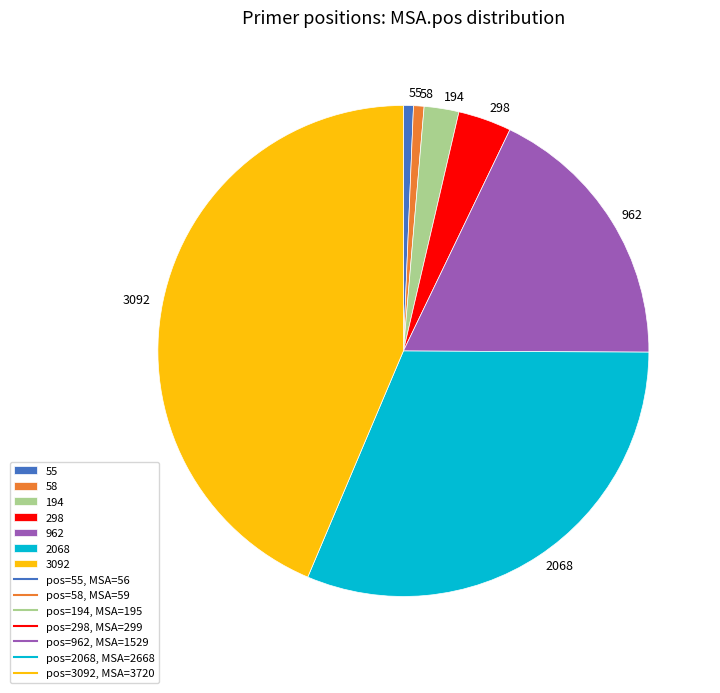

What is the largest slice in the pie chart?

3092